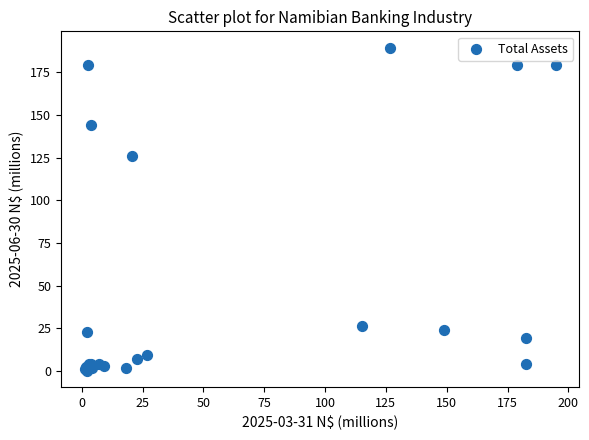

What Y value in the scatter plot is closest to 94?

125.8